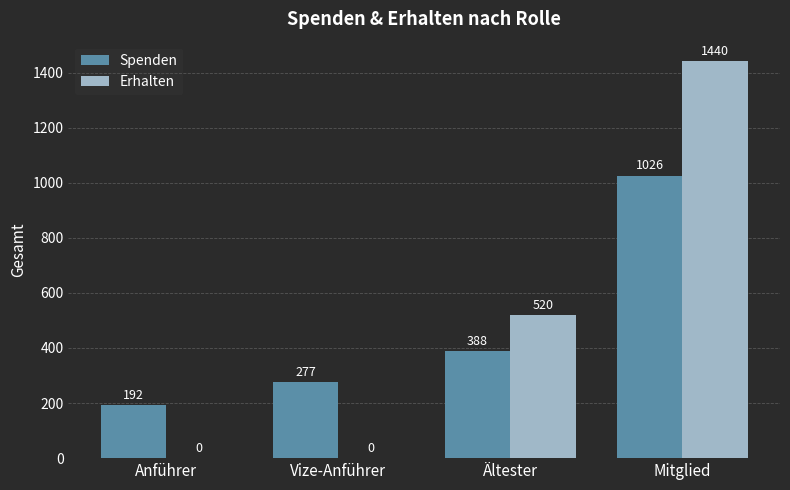

Does the chart contain stacked bars?

No